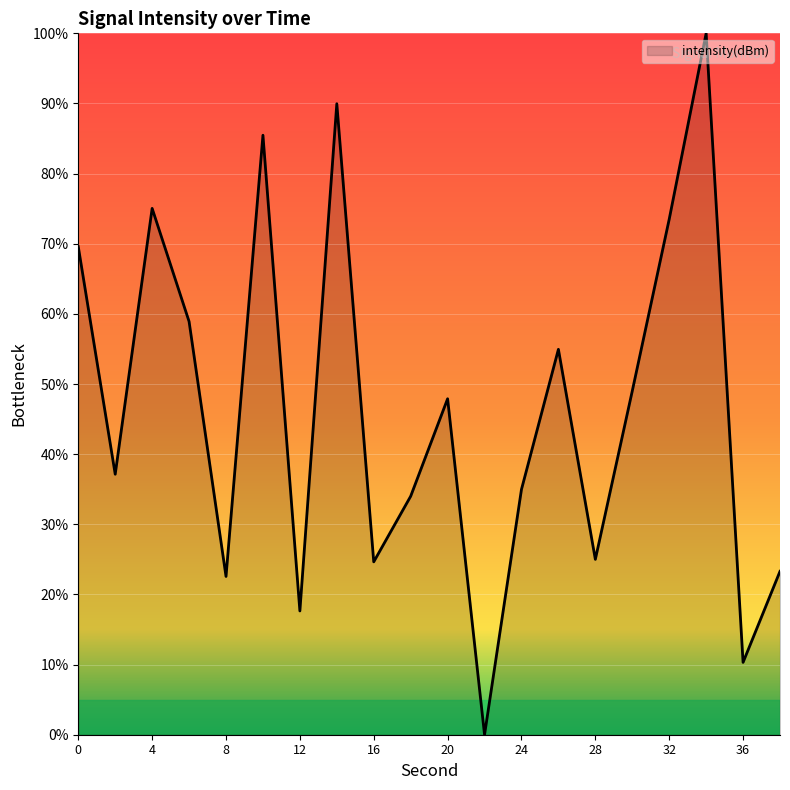

What is the greatest value displayed?

100.0